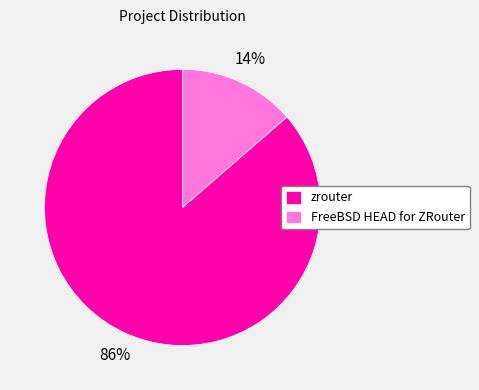

How many segments does this pie chart have?

2